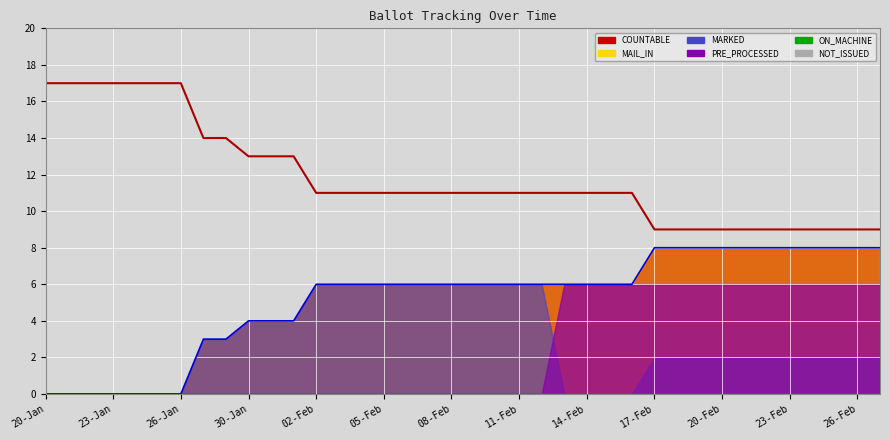

How many data points does each series have?

38